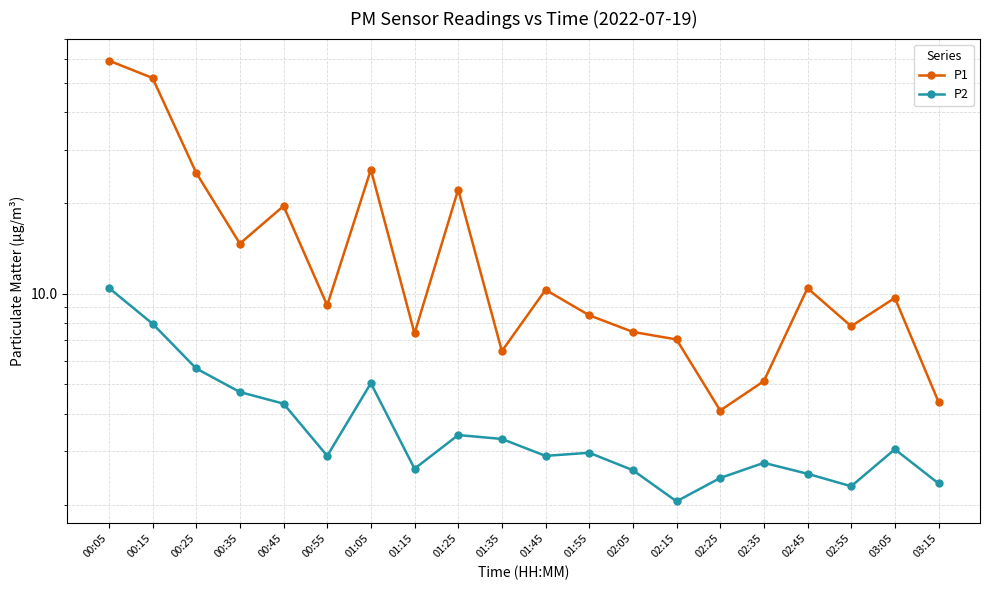

Which has a higher value, 01:25 or 03:15?

01:25